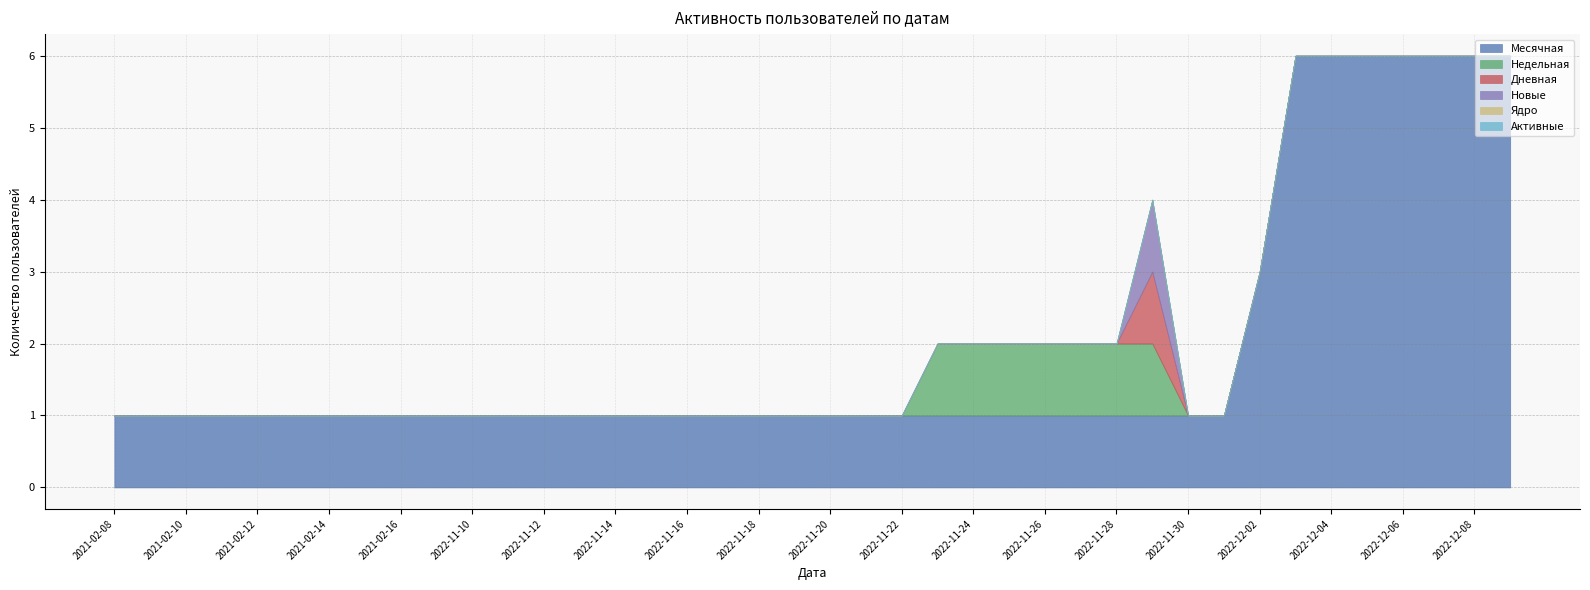

Count the number of data series in this chart.

6